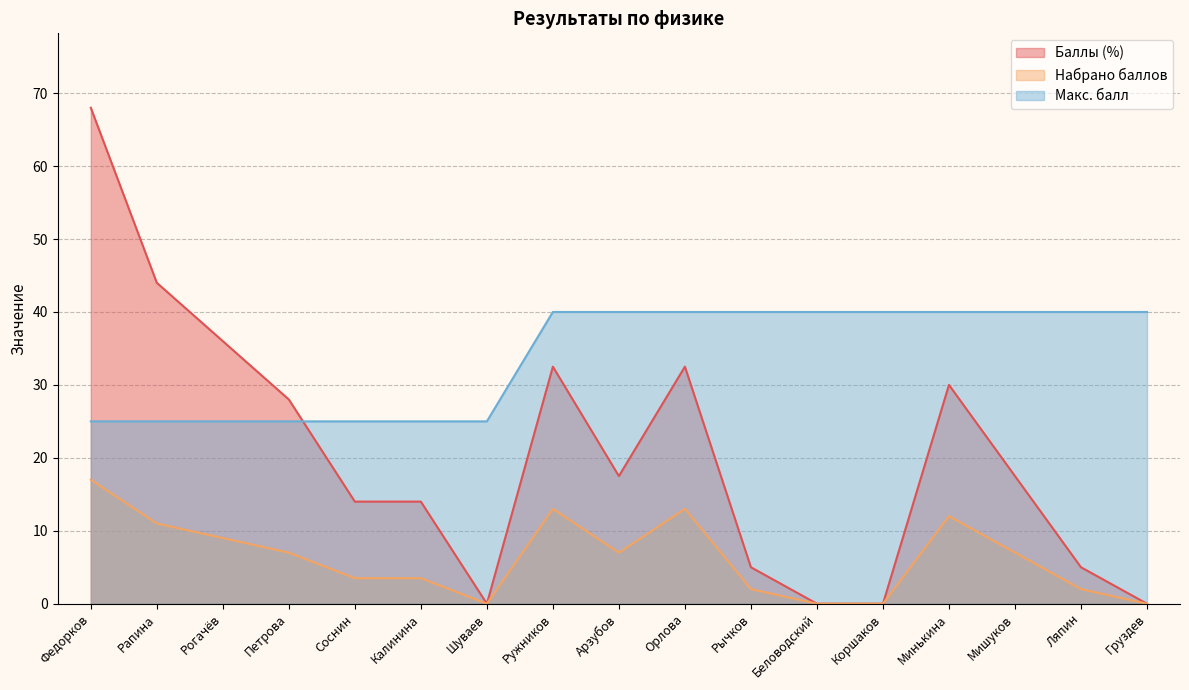

What is the average value of the Макс. балл series?

33.8